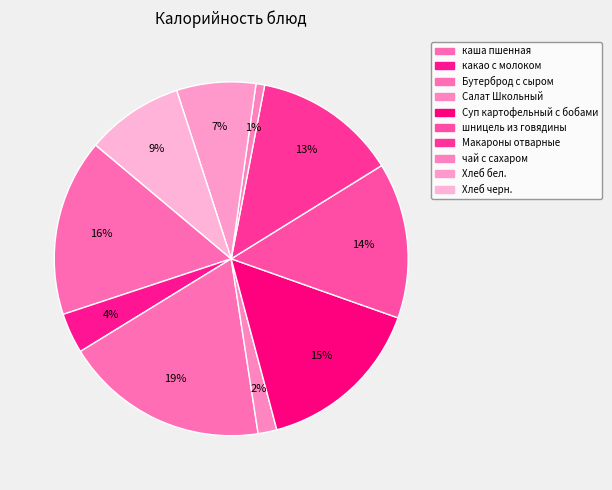

The какао с молоком slice represents 4% of the pie. True or false?

True